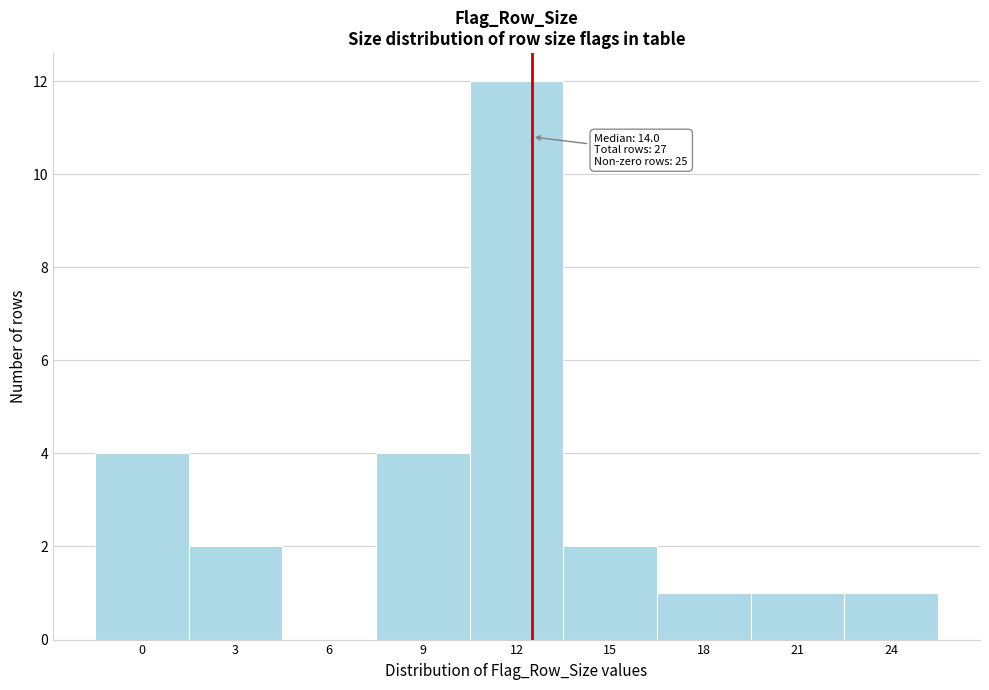

Reading right to left, list all the values displayed in this chart.

24=1	21=1	18=1	15=2	12=12	9=4	6=0	3=2	0=4